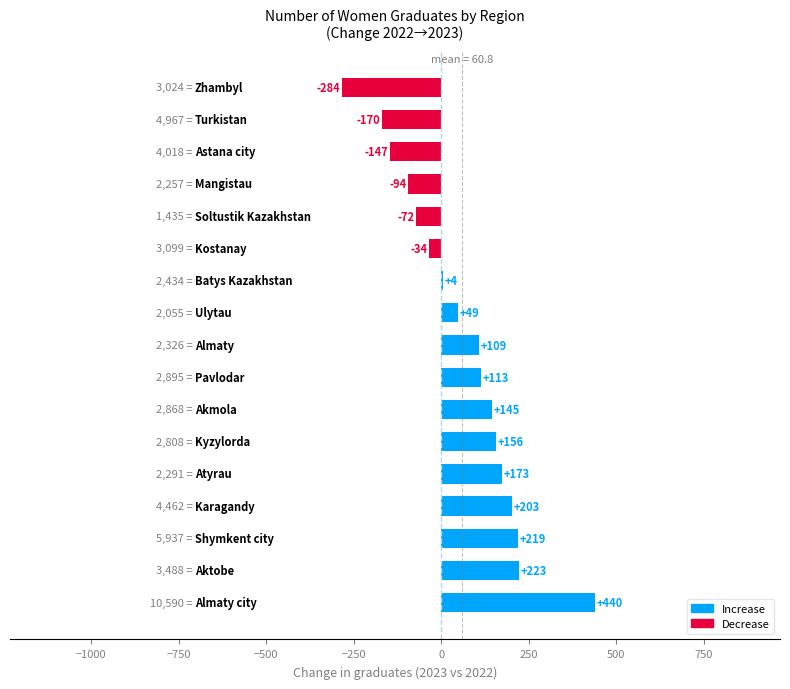

Are the bars horizontal?

Yes